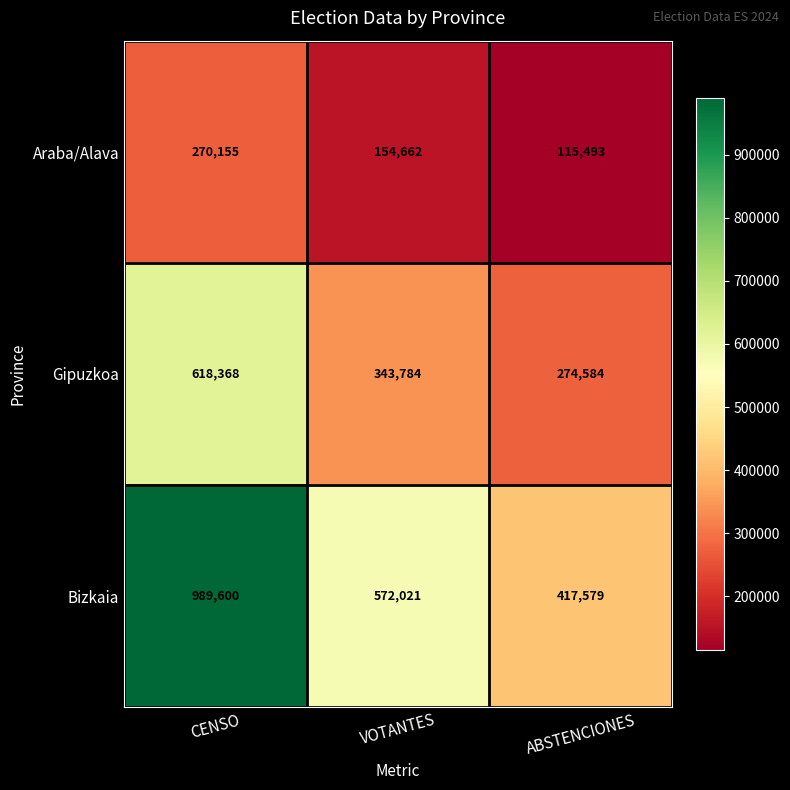

Which series has the largest total across all categories?

Bizkaia